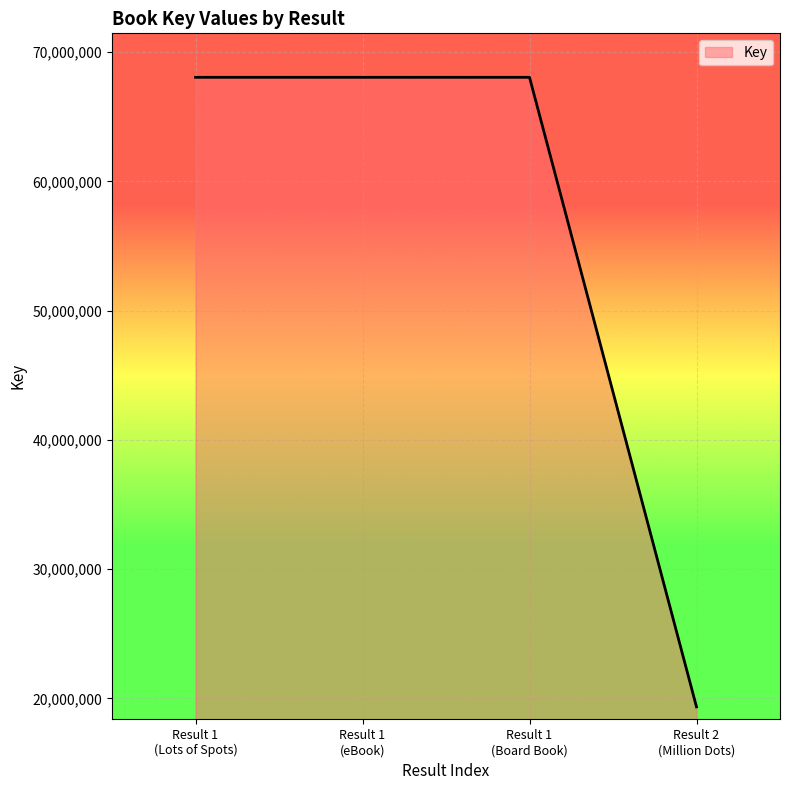

True or false: the data has more than 1 interior local peaks.

False